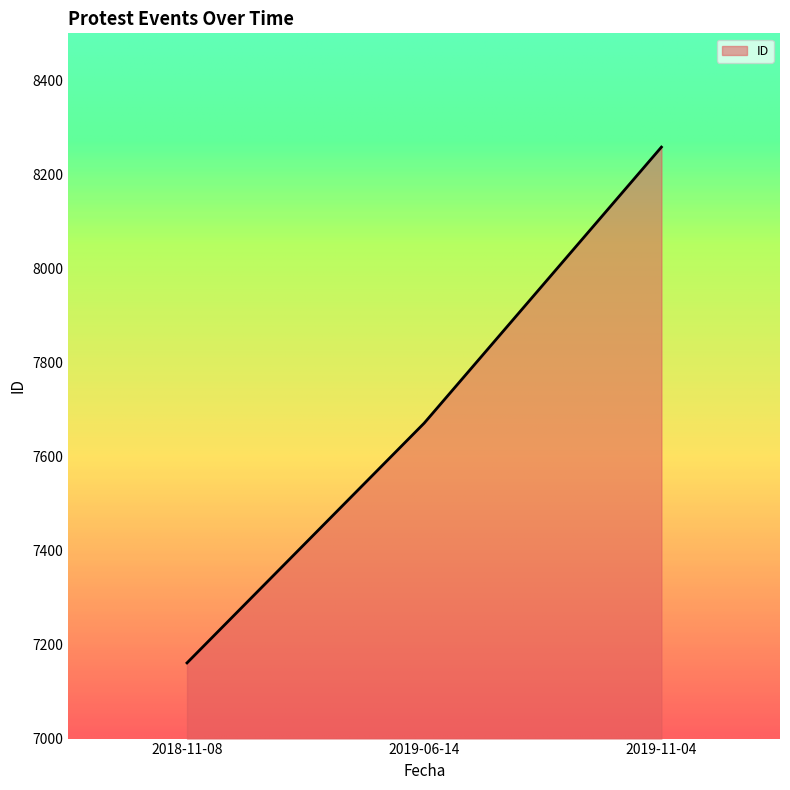

What is the difference between the second highest and minimum values?

510